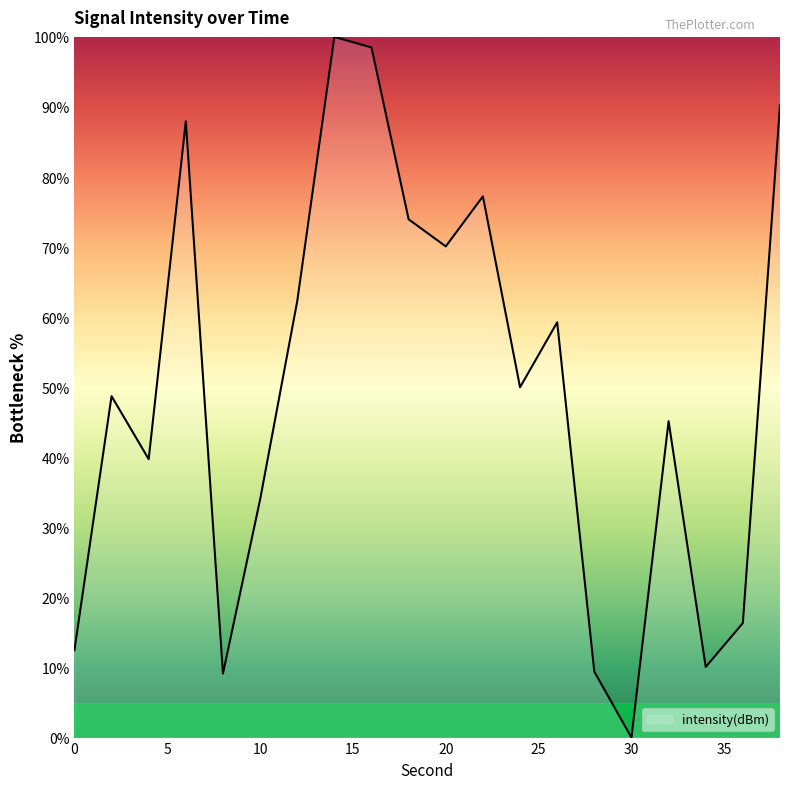

What is the maximum value shown in the chart?

100.0